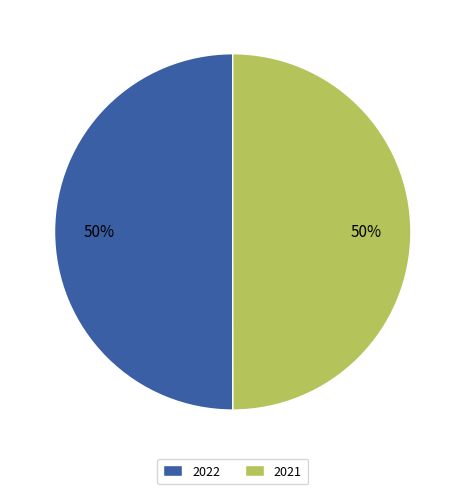

Is the sum of 2021 and 2022 greater than half?

Yes